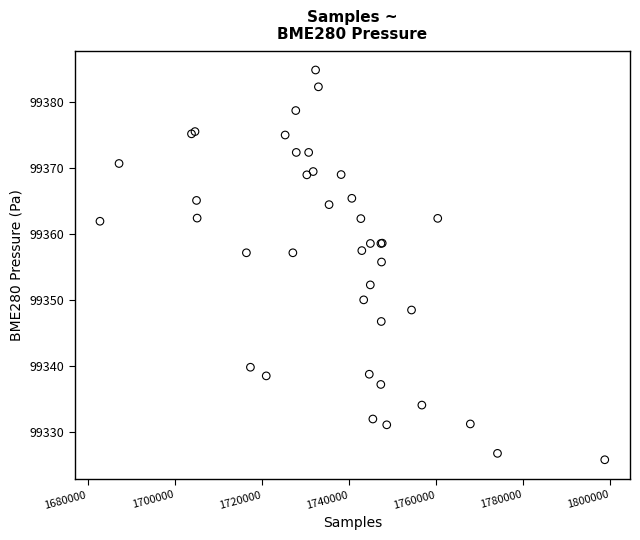

What Y value in the scatter plot is closest to 99355?

99355.7